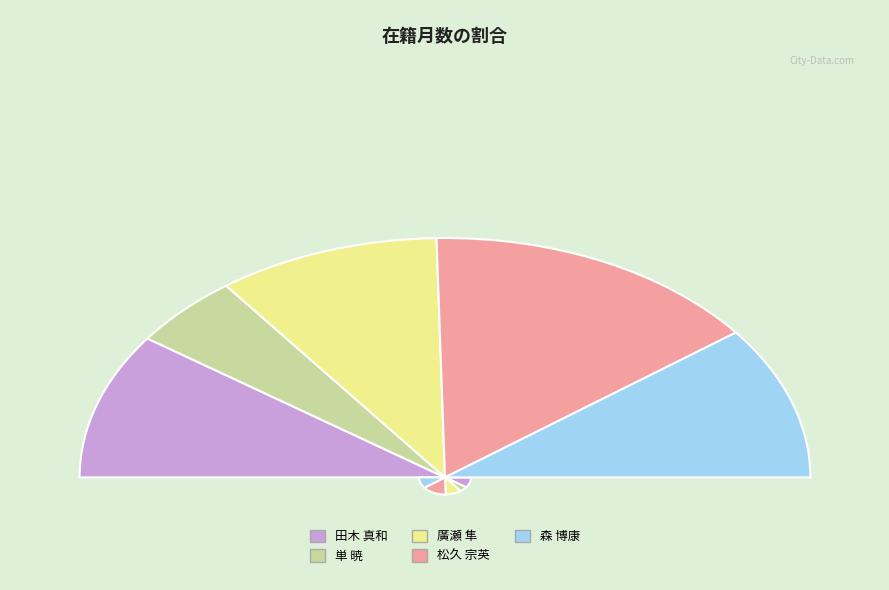

To the nearest percent, what is the average slice percentage?

20%